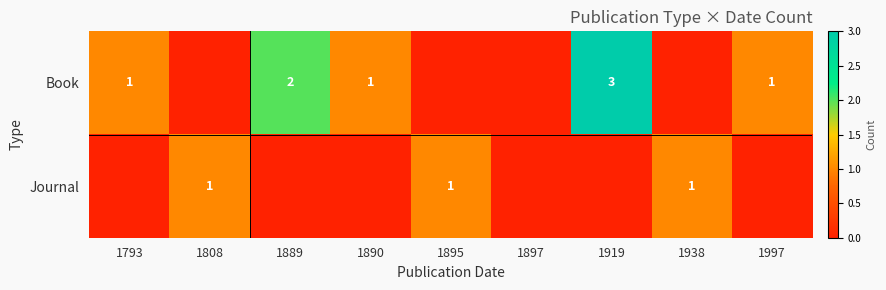

What is the total value across all series at 1890?

1